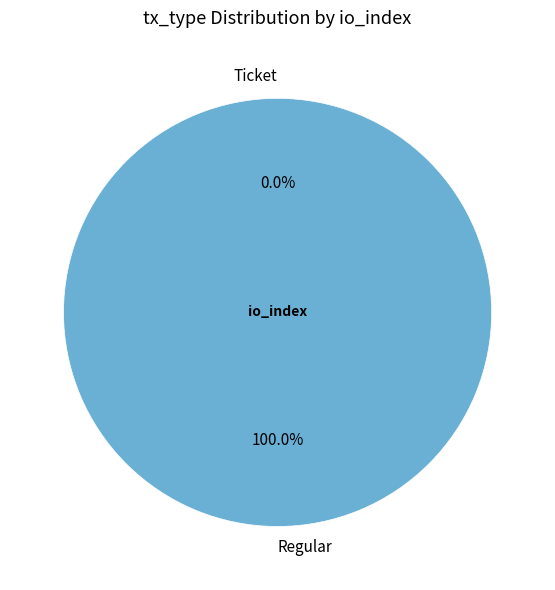

What percentage do Ticket and Regular together represent?

100.0%